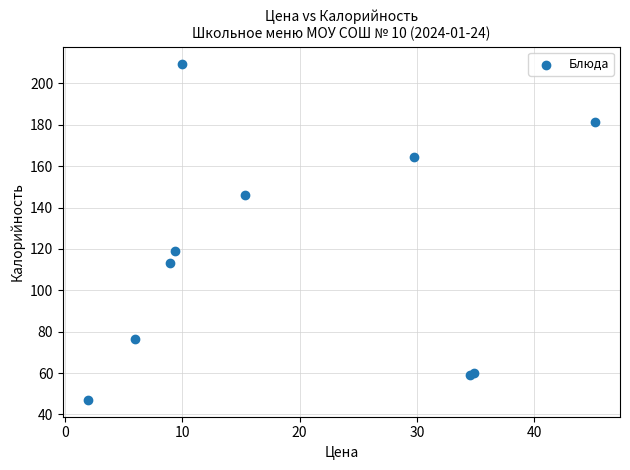

What Y value in the scatter plot is closest to 128?

118.8